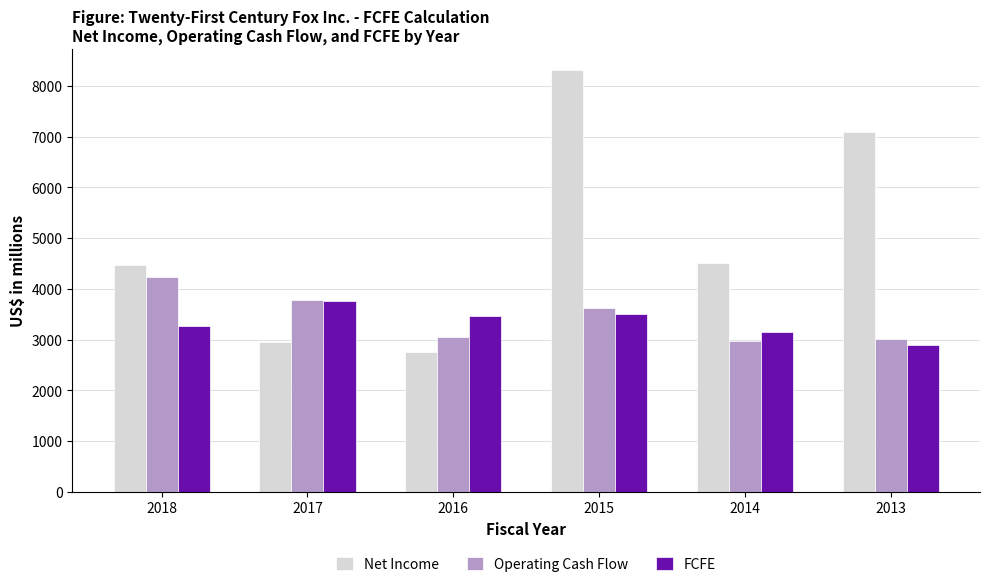

Is it true that Operating Cash Flow equals 3002 at 2013?

True